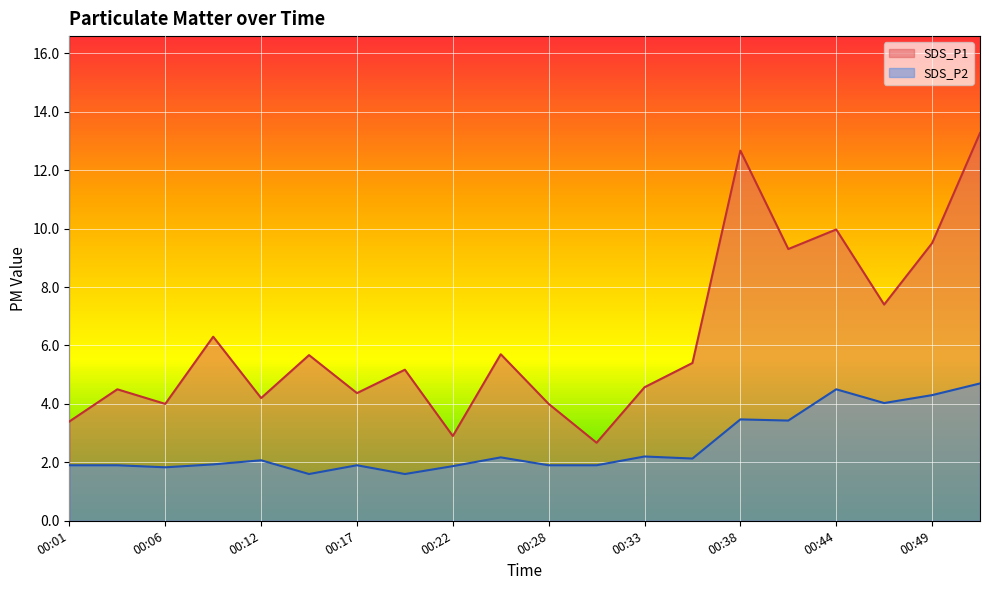

How many lines are shown in the chart?

2